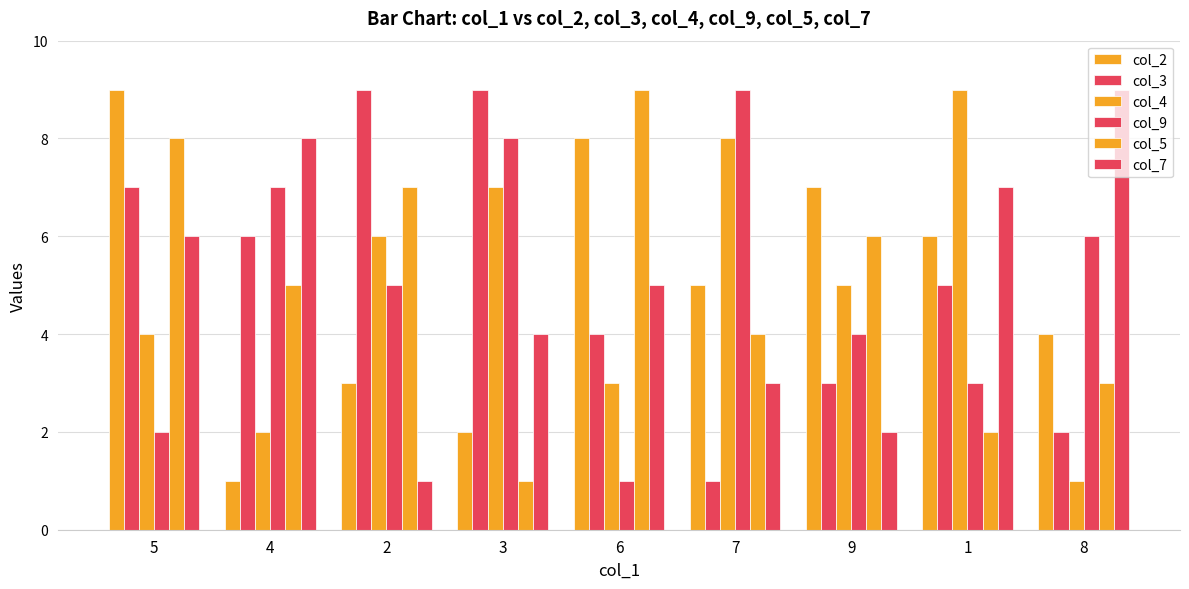

Which series has the largest total across all categories?

col_3